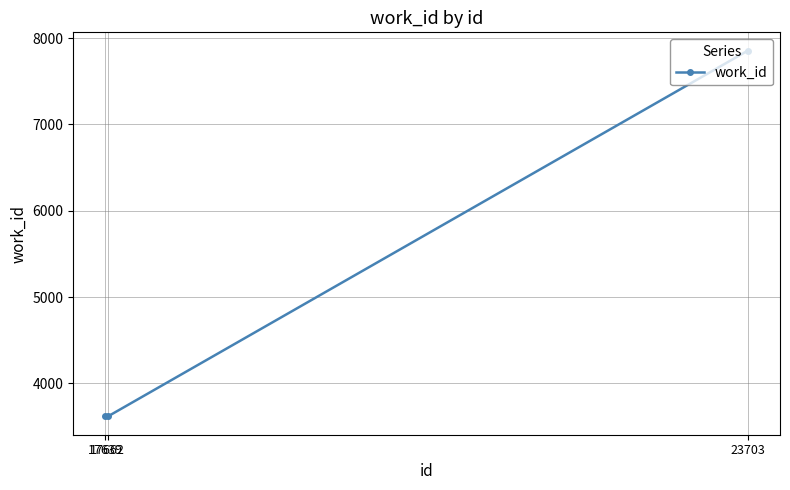

What is the value of the 1st point from the left?

3617